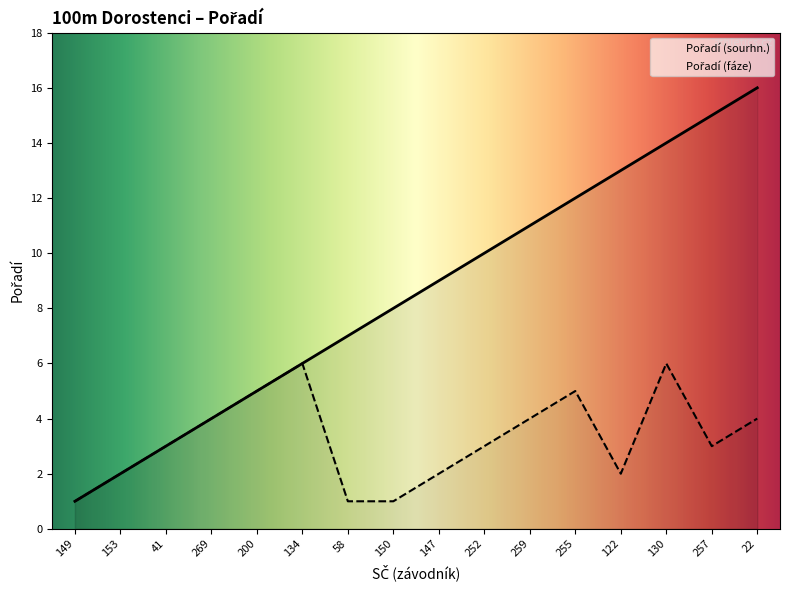

Is it true that Pořadí (sourhn.) equals 10 at 252?

True